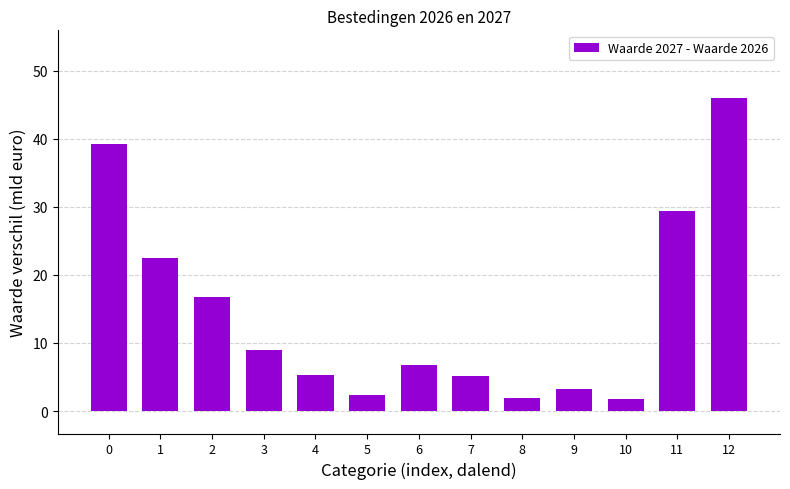

What is the value of the 1st bar from the left?

39.2